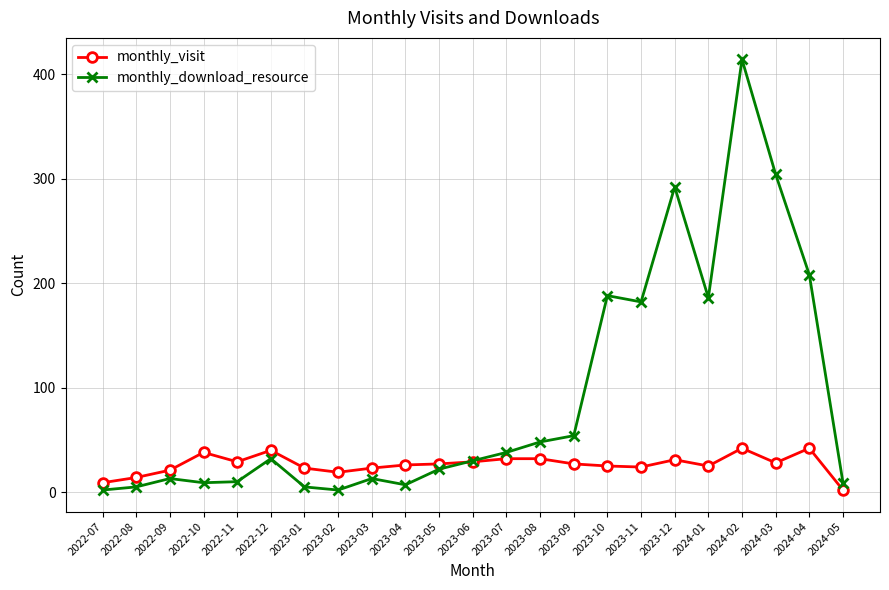

What are all the series names shown in the legend?

monthly_visit, monthly_download_resource